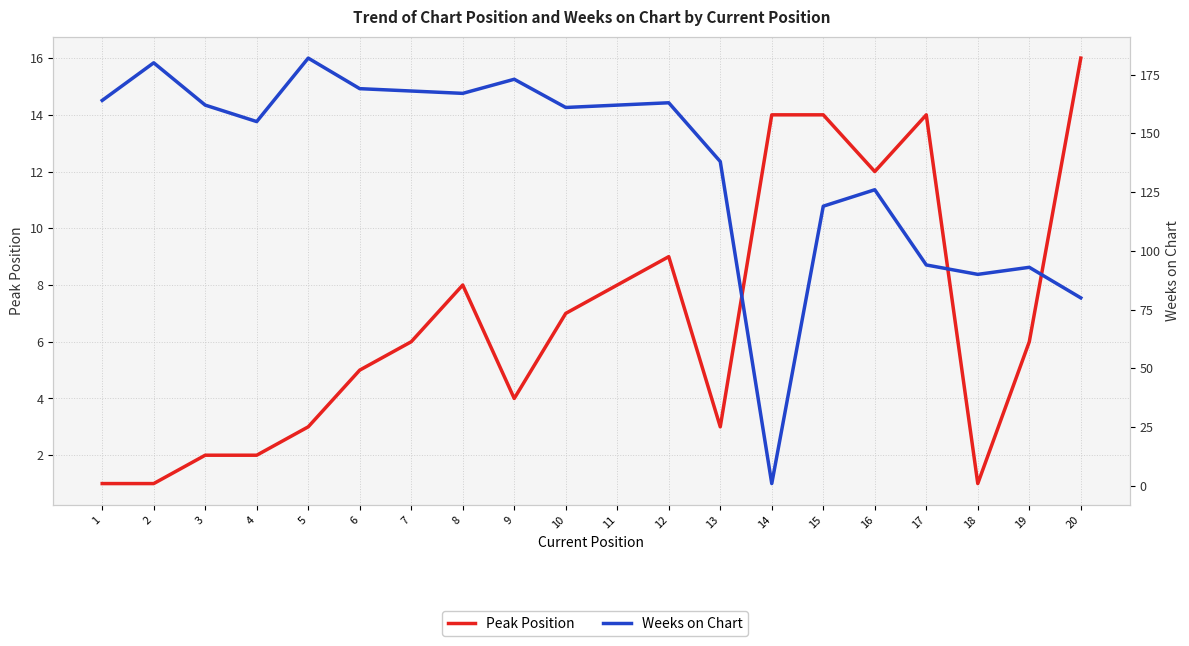

Rank the series by their average value, from highest to lowest.

Weeks on Chart, Peak Position